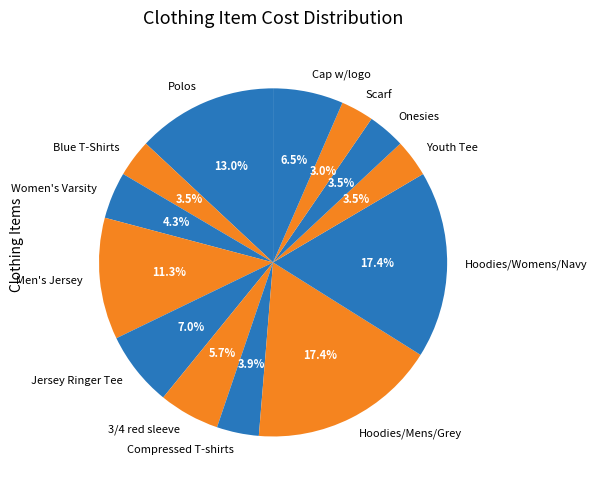

How many slices are in this pie chart?

13